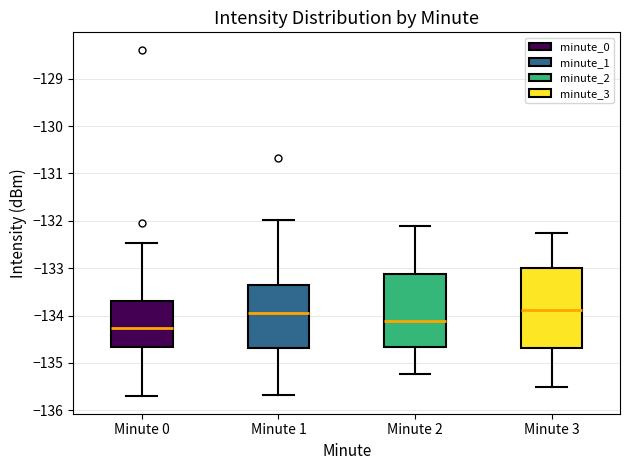

Reading left to right, transcribe this box plot: for each box, give where its median line is, the range the box spans, and where its two whiskers end, as read against the y-axis. The values are not printed on the chart, so give them approximately, as read against the axis.

Minute 0: median -134.3, box -134.7 to -133.7, whiskers -135.7 to -132.5
Minute 1: median -133.9, box -134.7 to -133.3, whiskers -135.7 to -132.0
Minute 2: median -134.1, box -134.7 to -133.1, whiskers -135.2 to -132.1
Minute 3: median -133.9, box -134.7 to -133.0, whiskers -135.5 to -132.2